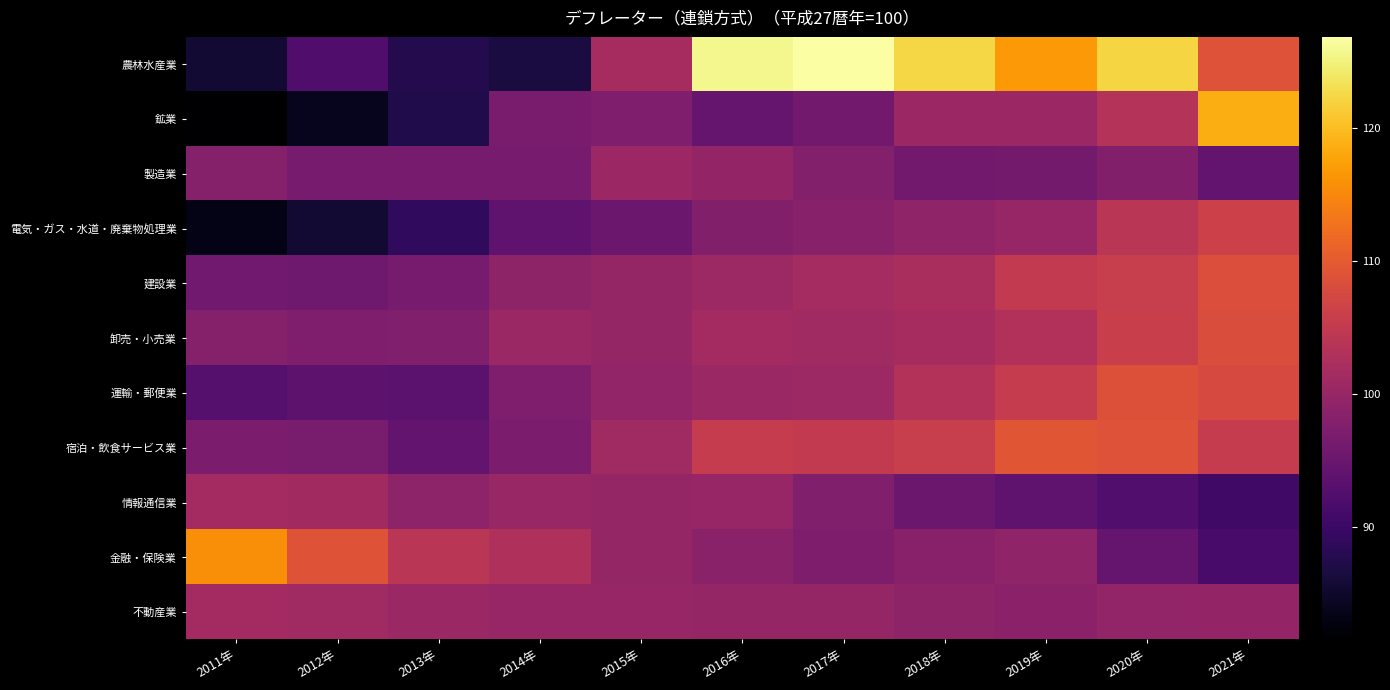

What is the difference between the highest and lowest values at 2014年?

16.1